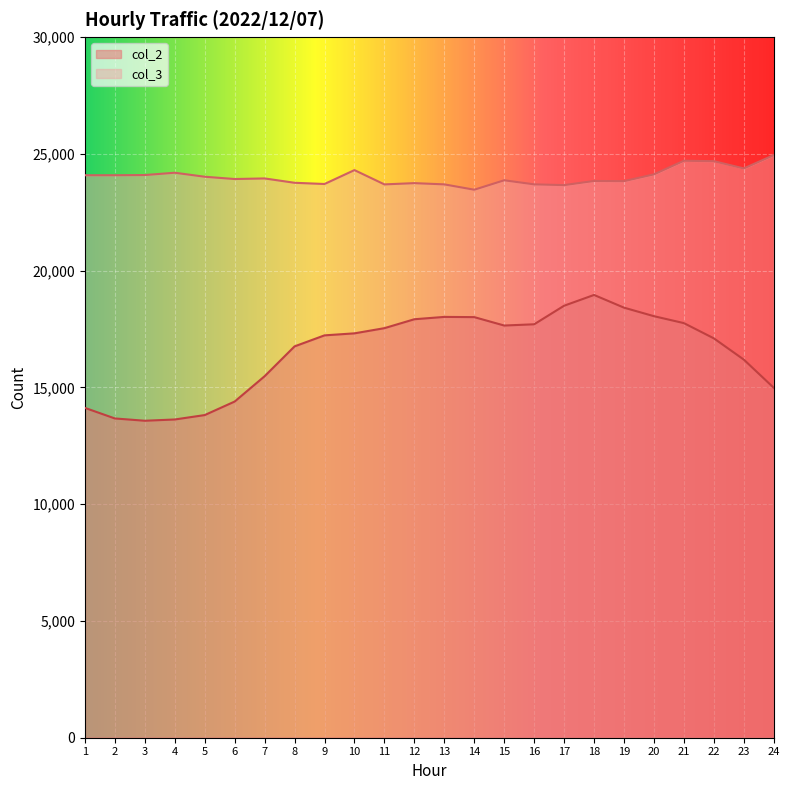

True or false: col_2 has more than 0 interior local peaks.

True